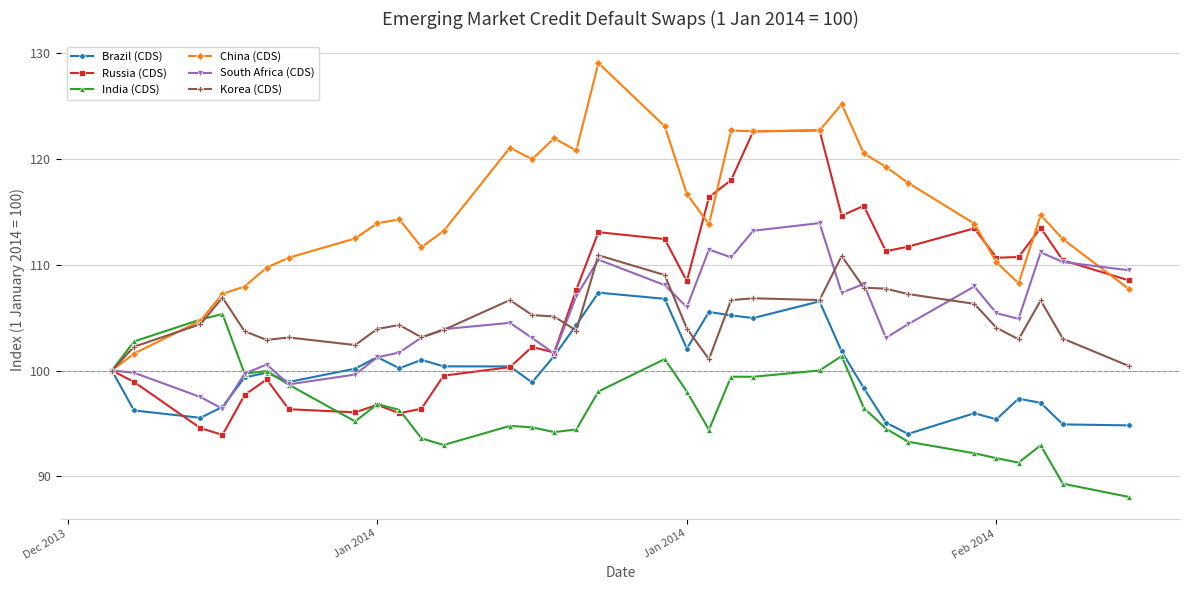

What is the difference between the second highest and second lowest values in the Korea (CDS) series?

10.4